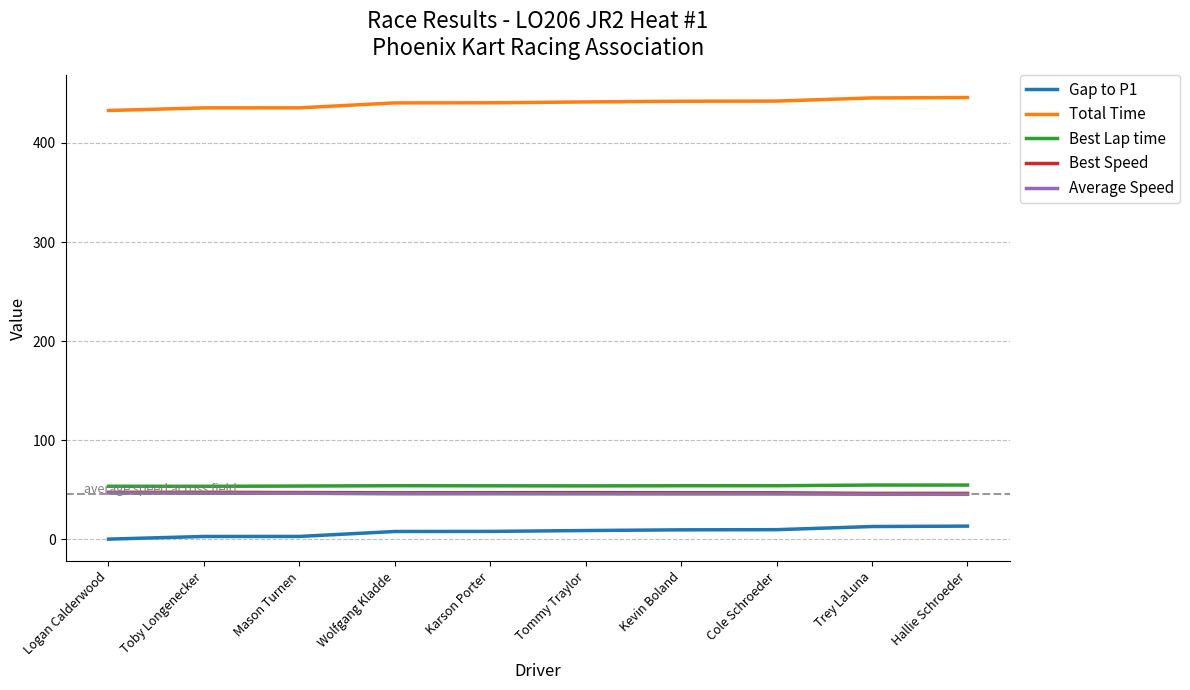

What is the maximum value for Best Speed?

47.3